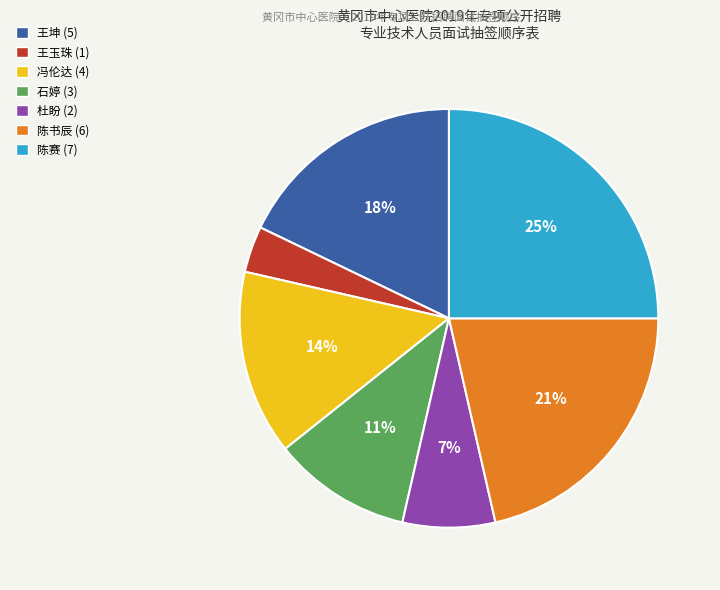

To the nearest percent, what is the combined percentage of 陈赛 (7) and 杜盼 (2)?

32%